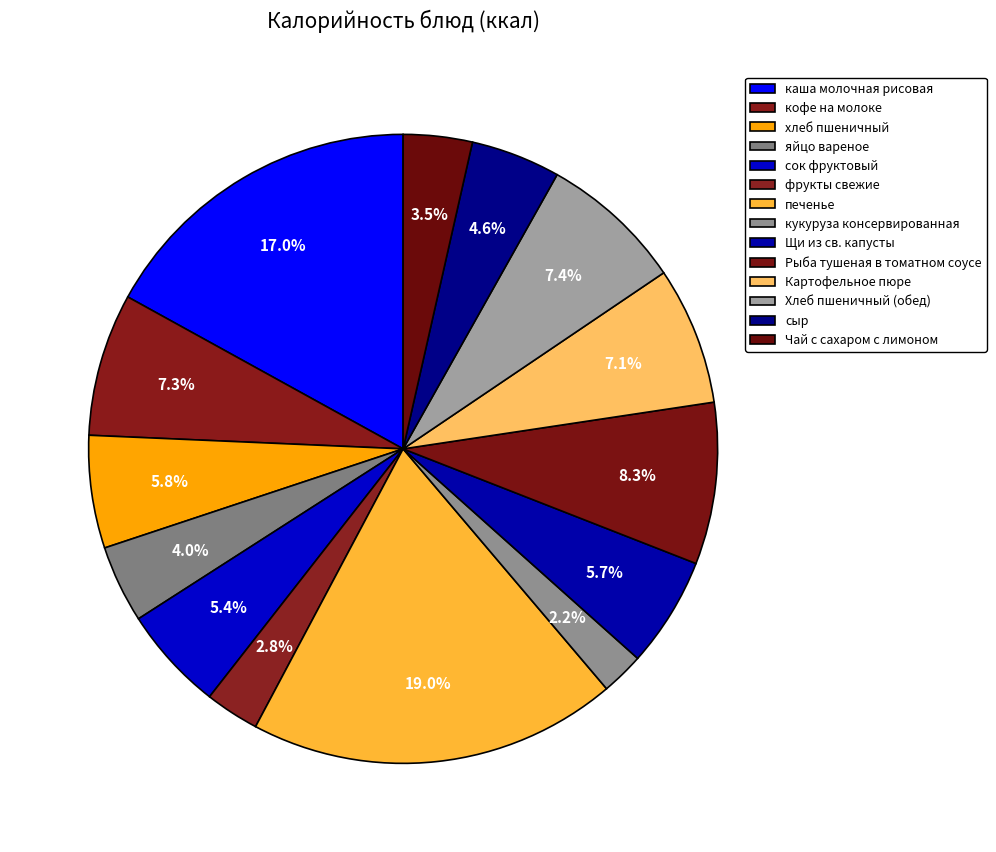

What is the total percentage of Хлеб пшеничный (обед) and Картофельное пюре?

14.5%